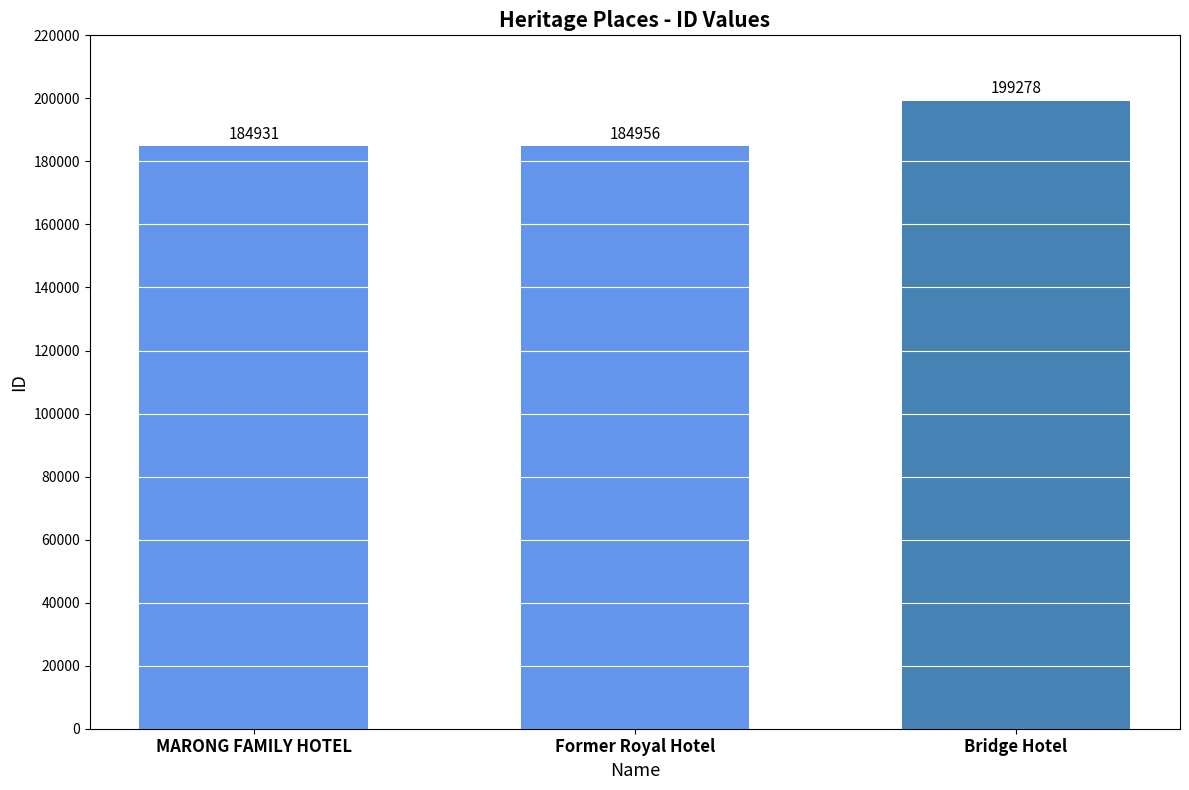

What is the label of the 1st bar from the left?

MARONG FAMILY HOTEL